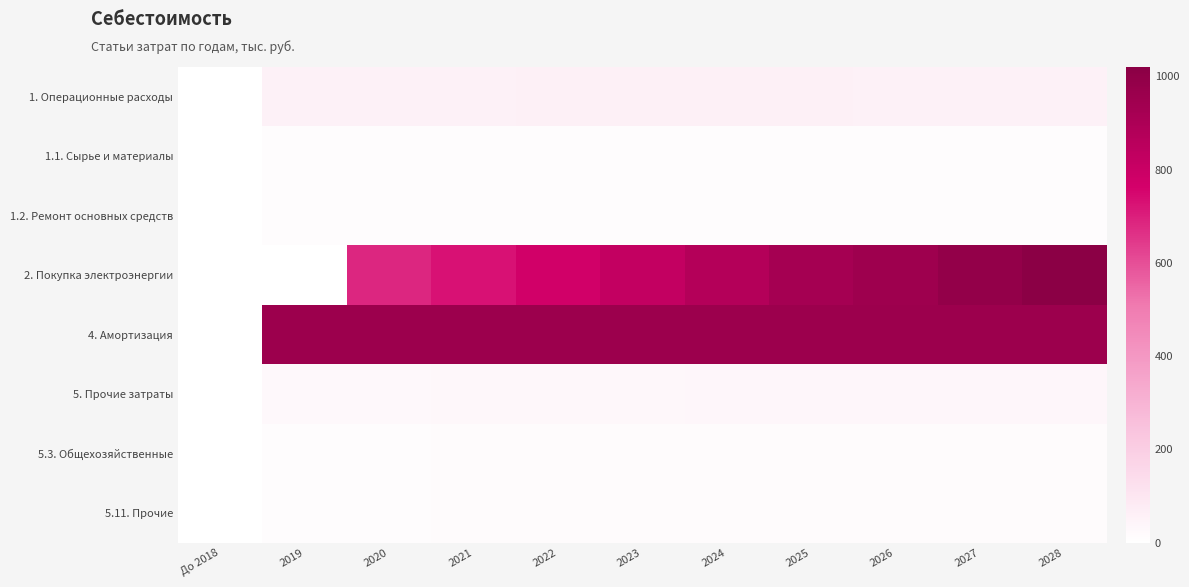

Which series has the largest total across all categories?

4. Амортизация